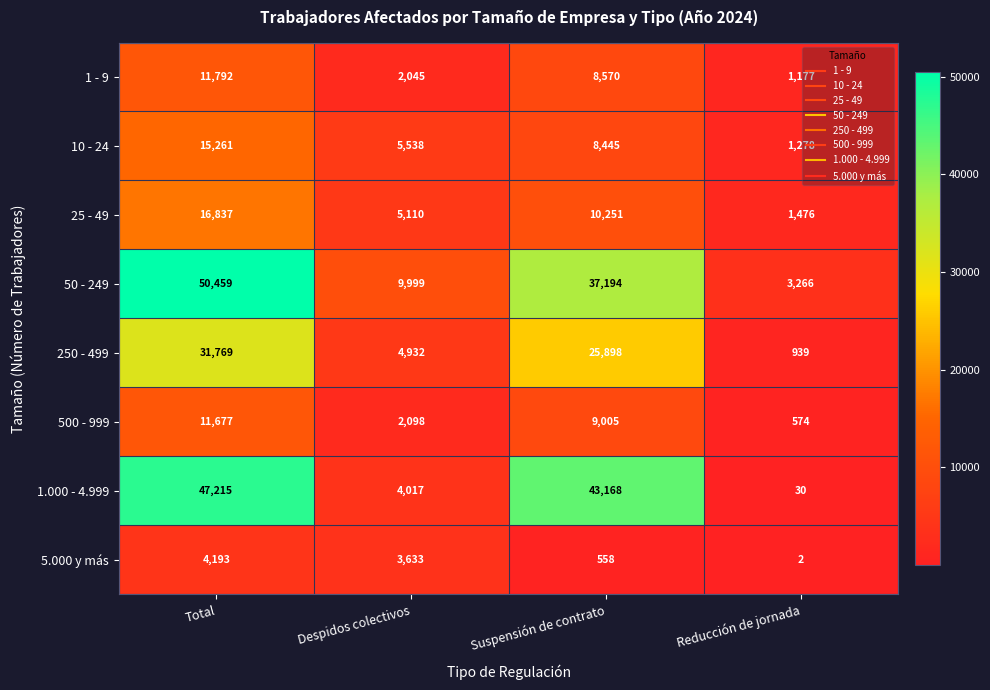

How many series are shown in this chart?

8